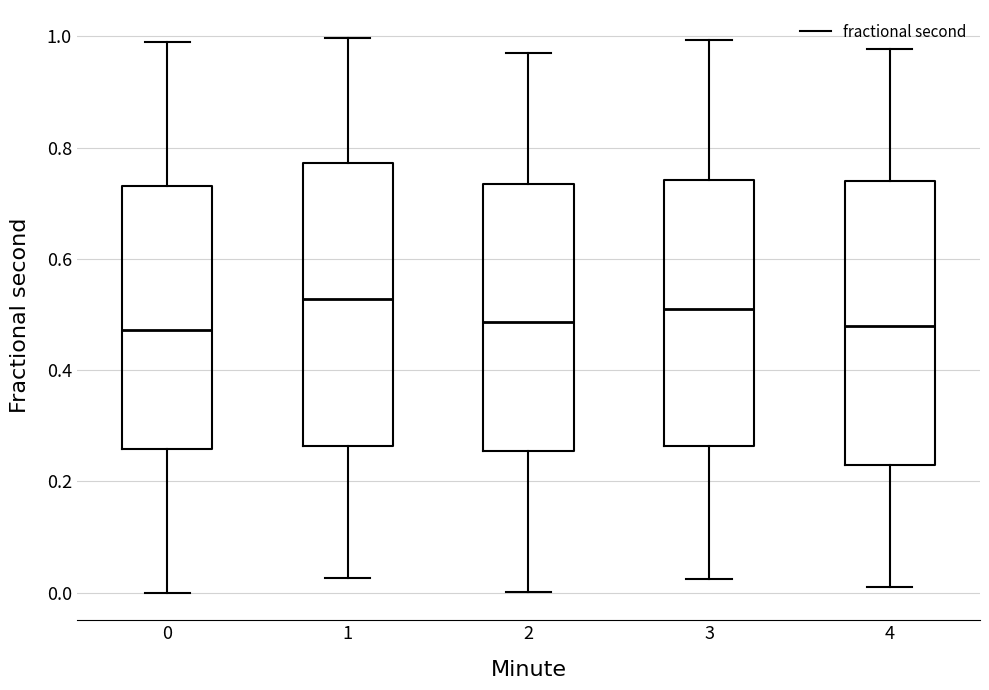

Reading left to right, transcribe this box plot: for each box, give where its median line is, the range the box spans, and where its two whiskers end, as read against the y-axis. The values are not printed on the chart, so give them approximately, as read against the axis.

0: median 0.48, box 0.26 to 0.74, whiskers 0.00 to 0.98
1: median 0.52, box 0.26 to 0.78, whiskers 0.02 to 1.00
2: median 0.48, box 0.26 to 0.74, whiskers 0.00 to 0.98
3: median 0.50, box 0.26 to 0.74, whiskers 0.02 to 1.00
4: median 0.48, box 0.22 to 0.74, whiskers 0.02 to 0.98